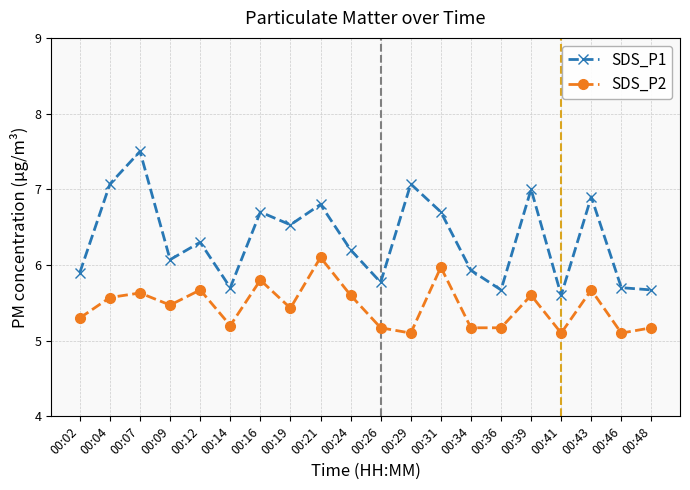

What is the lowest value of the SDS_P1 series?

5.6